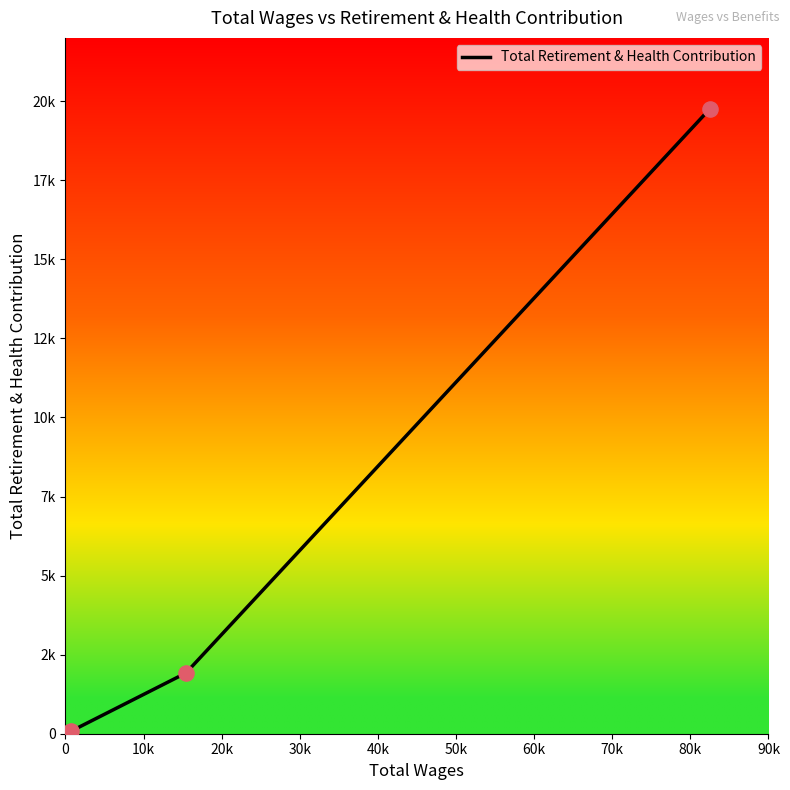

Does the chart have visible grid lines?

No